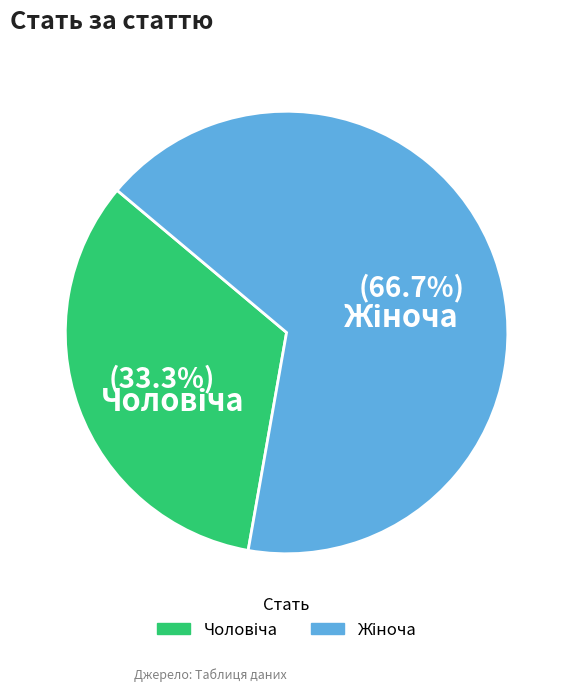

Is there a majority slice in this chart?

Yes